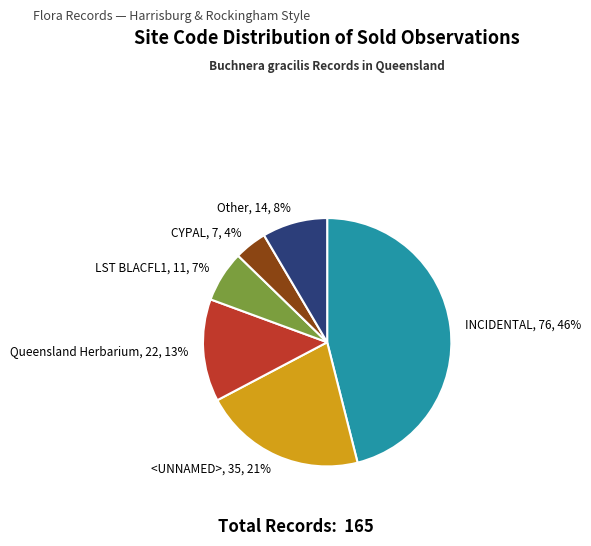

To the nearest percent, what is the difference between the largest and smallest slice percentages?

42%